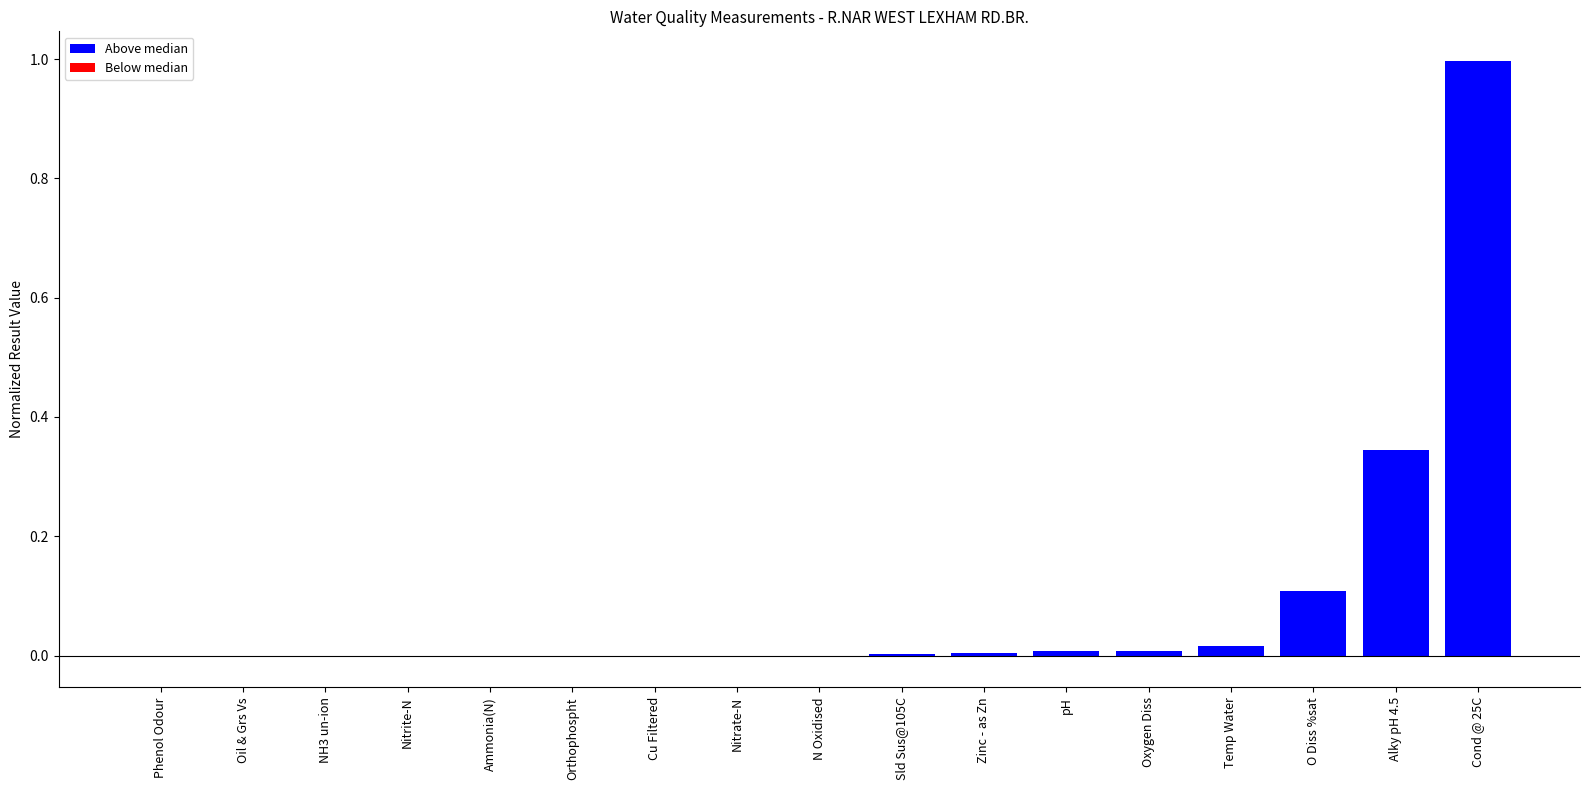

The value at Nitrite-N is -0.0. True or false?

True